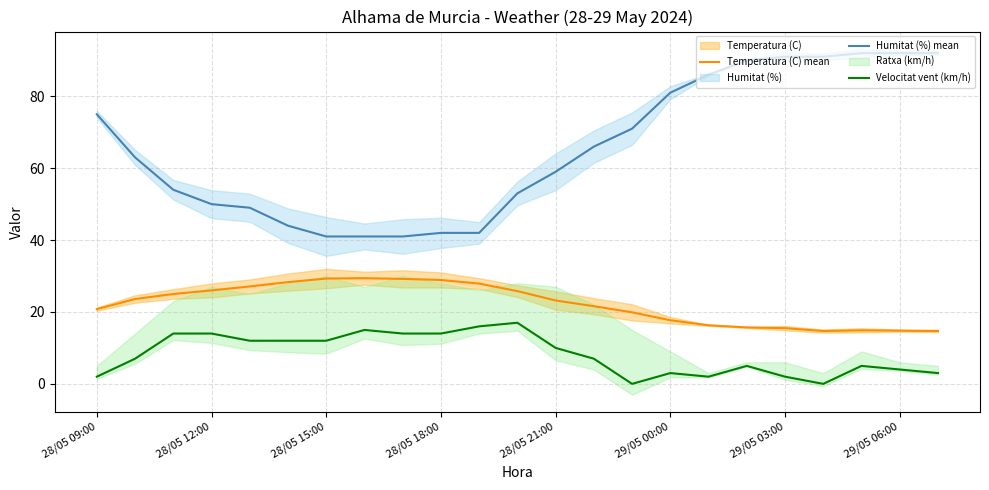

The Temperatura (C) mean series shows 34.9 at 28/05 09:00. True or false?

False